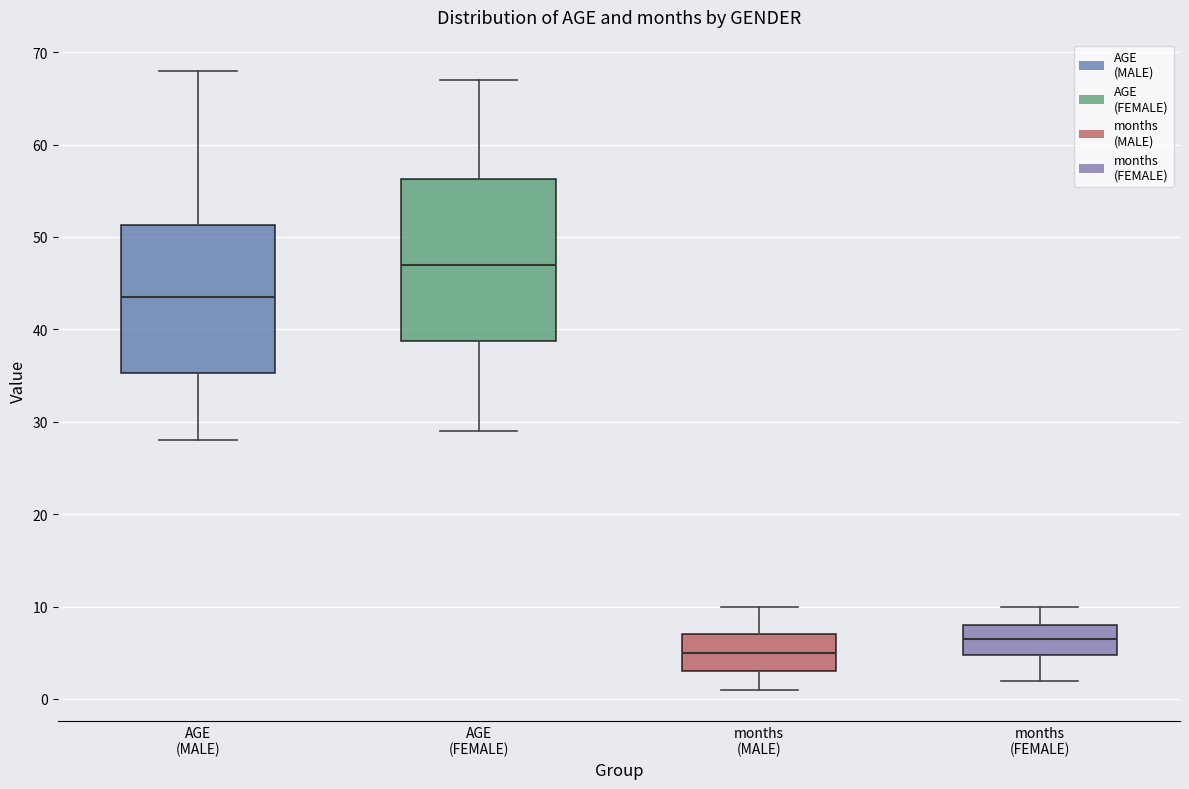

Which box is the tallest, from its lower edge to its upper edge?

AGE (FEMALE)